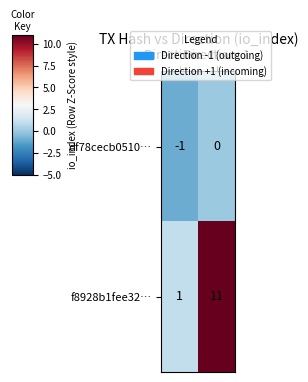

Count the number of categories in the chart.

2